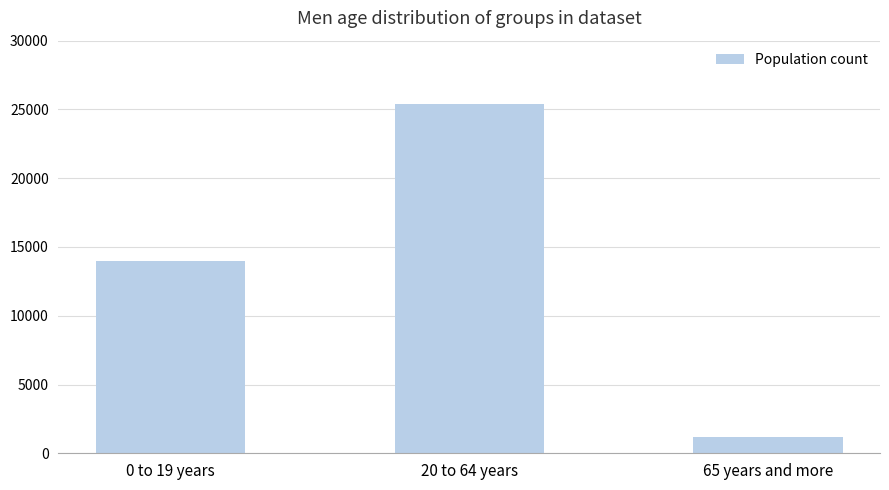

Reading left to right, list all the values displayed in this chart.

13984	25416	1165